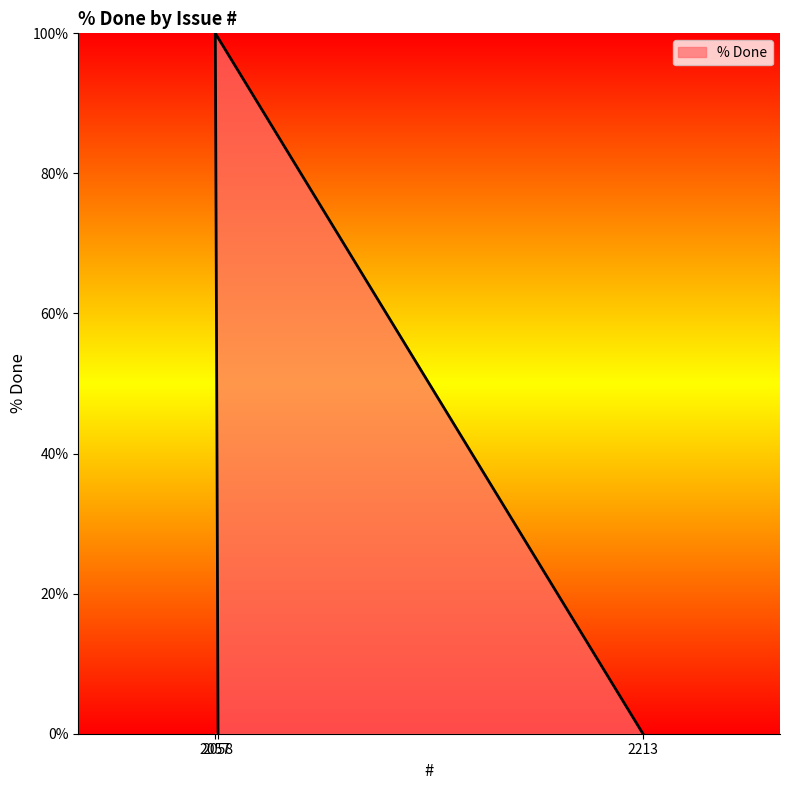

Rank the categories by value from highest to lowest.

2057, 2213, 2058